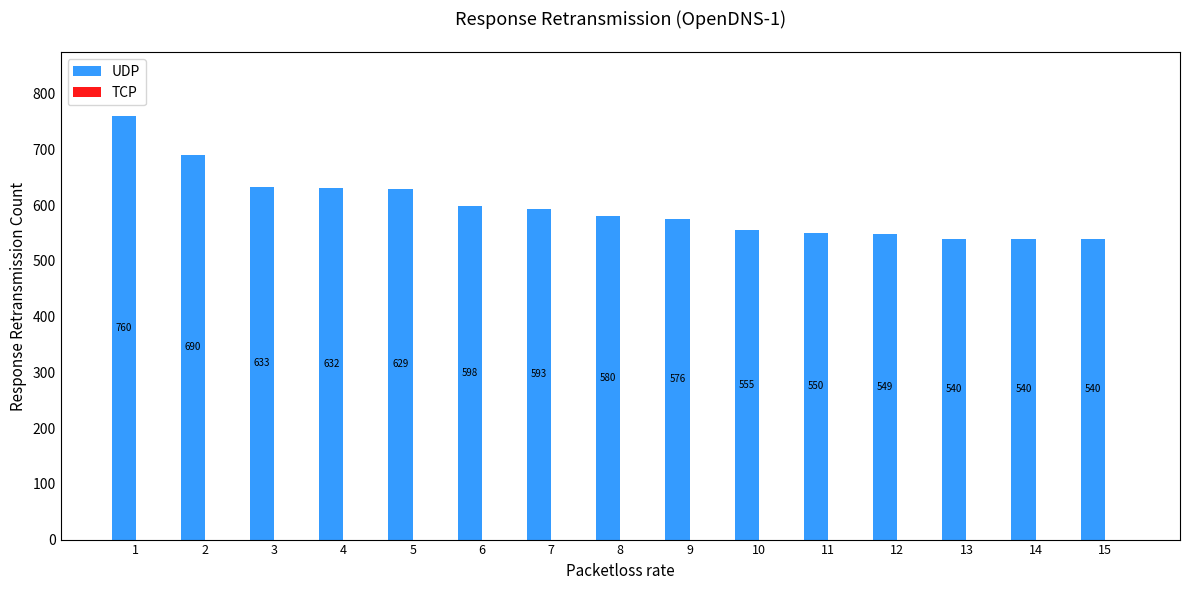

What is the value of the 13th bar from the left?

540.0